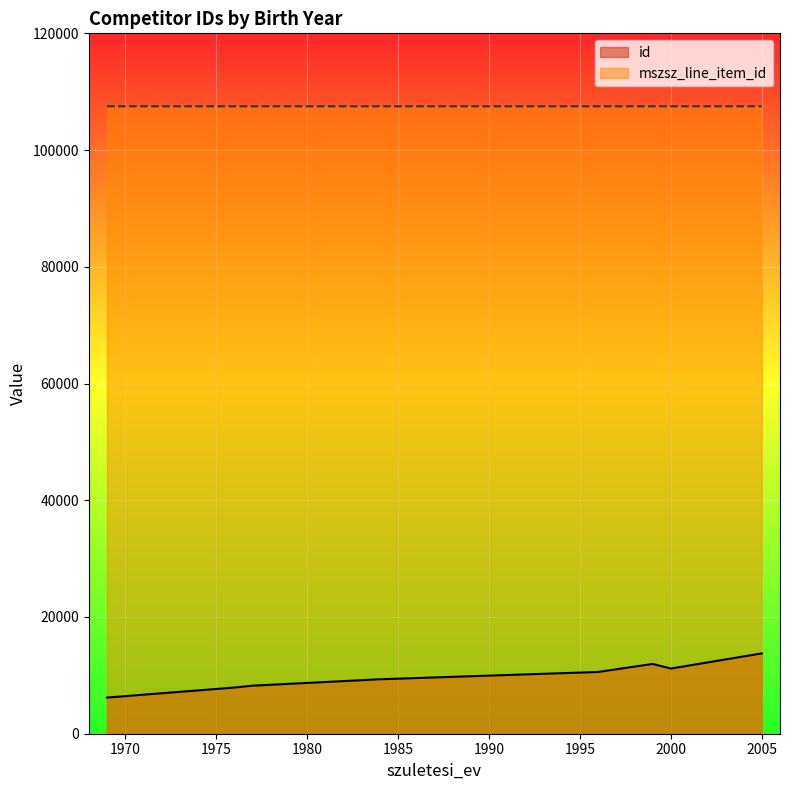

List the series in order of their peak value, lowest first.

id, mszsz_line_item_id